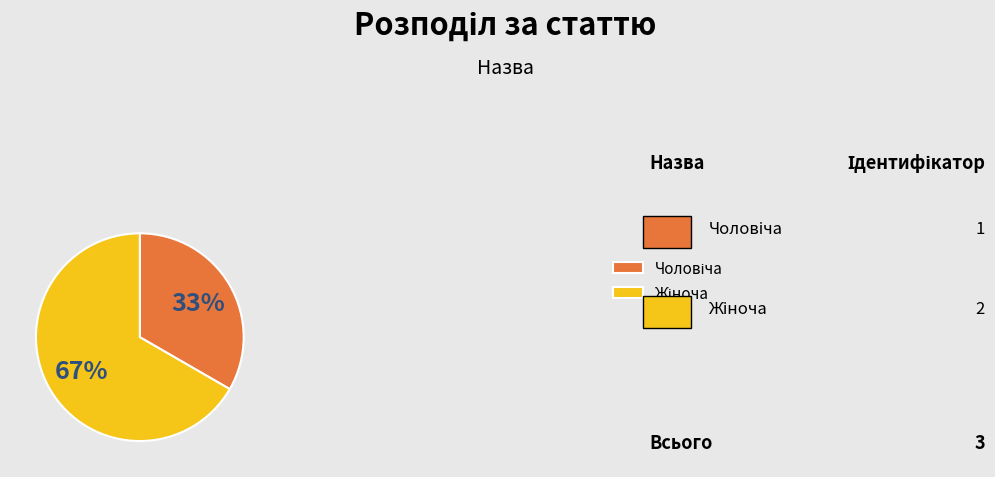

Is there any slice that represents more than half of the pie?

Yes